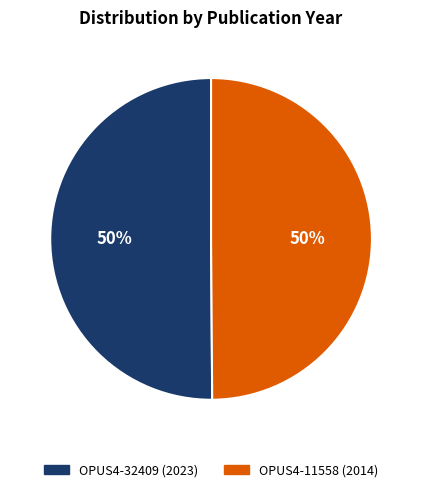

To the nearest percent, what is the average slice percentage?

50%